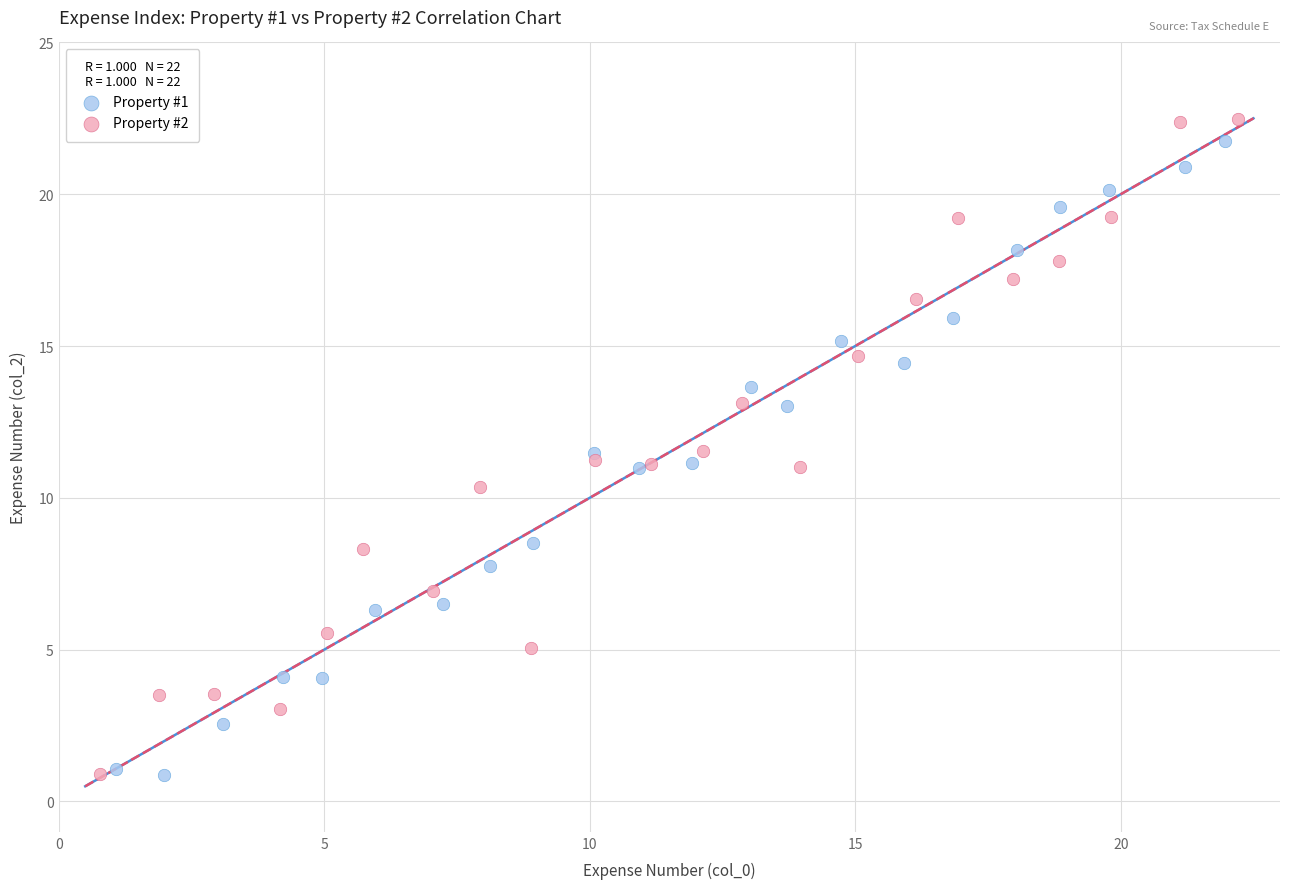

Which series has the widest spread of Y values?

Property #2